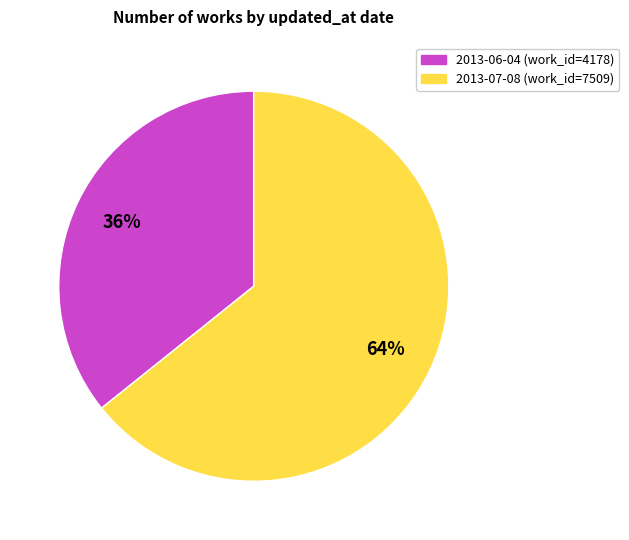

To the nearest percent, what is the combined percentage of 2013-06-04 and 2013-07-08?

100%